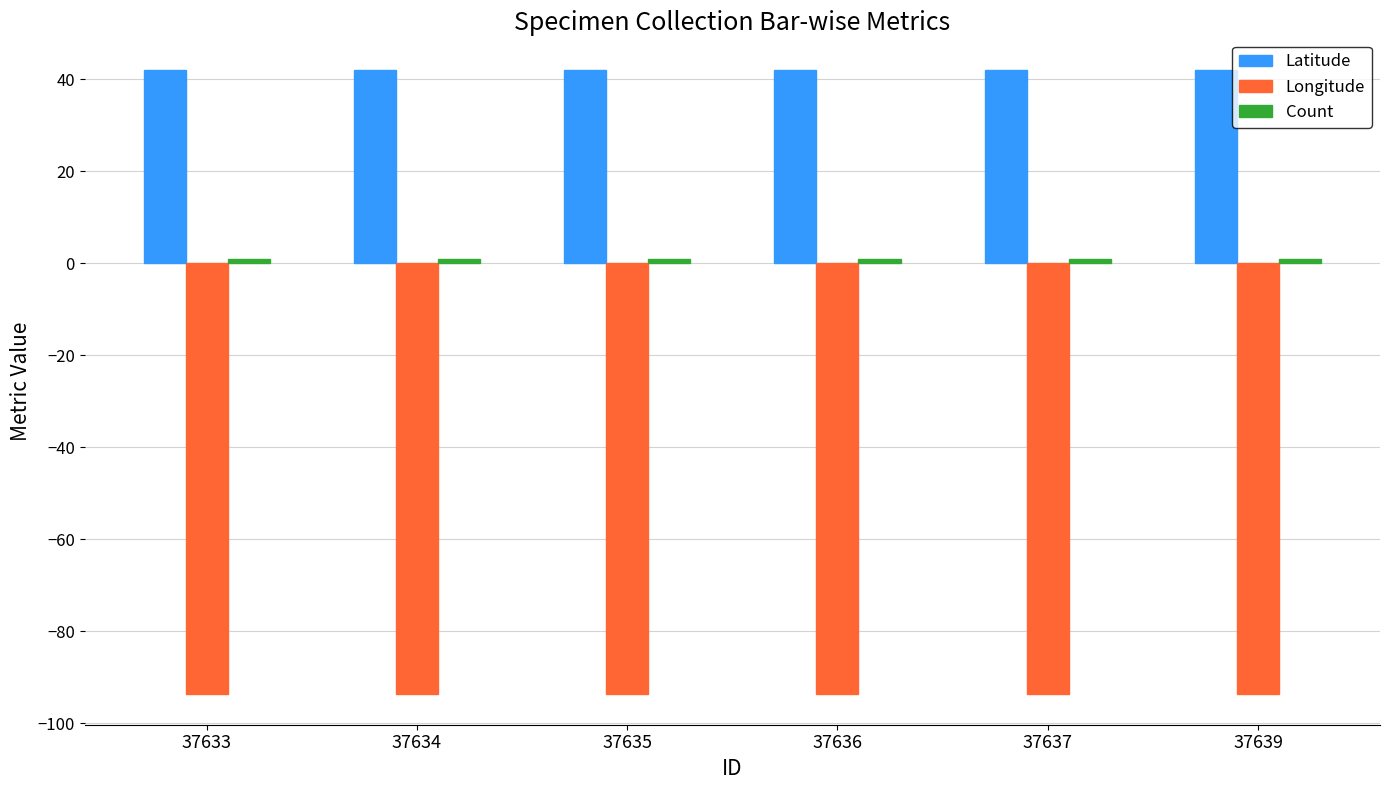

The value of Latitude at 37634 is 42.1. True or false?

True